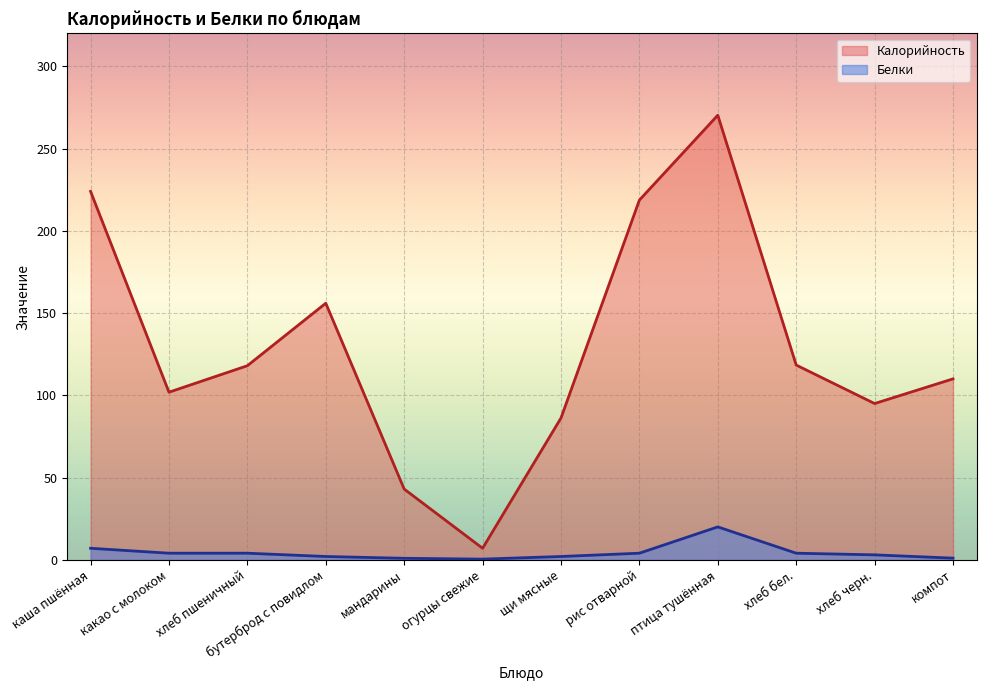

True or false: Белки and Калорийность cross at least once.

False